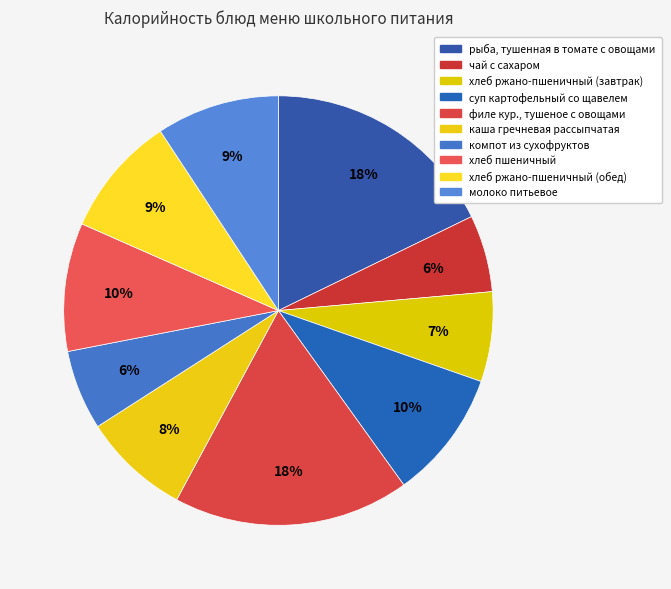

Count the number of slices in the pie.

10